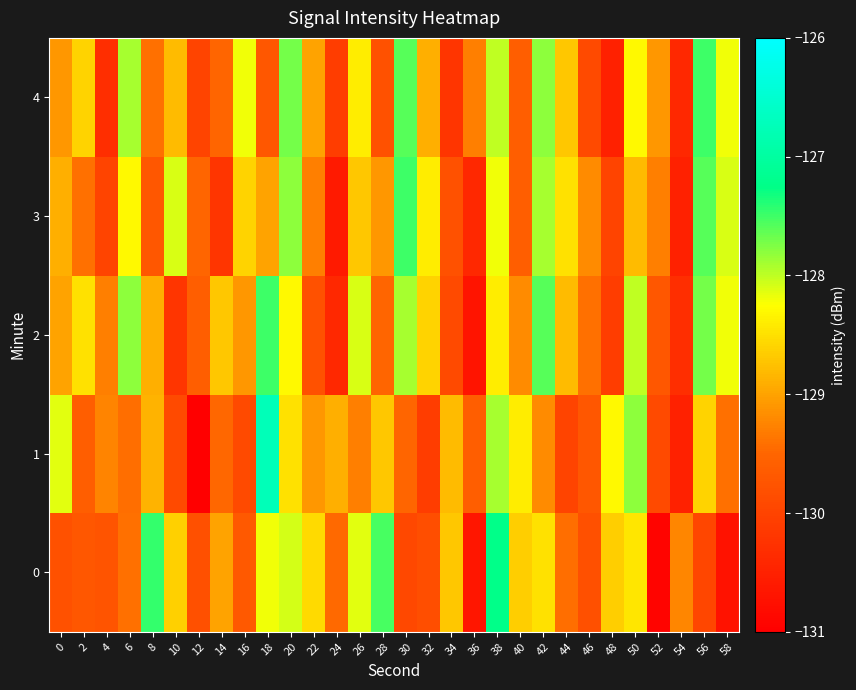

Reading right to left, extract all data points from this chart.

0: 58=-130.7	56=-129.9	54=-129.2	52=-130.9	50=-128.4	48=-128.6	46=-129.8	44=-129.4	42=-128.5	40=-128.7	38=-127.2	36=-130.7	34=-128.7	32=-129.8	30=-129.9	28=-127.5	26=-128.1	24=-129.5	22=-128.6	20=-128.1	18=-128.2	16=-129.7	14=-129.0	12=-129.8	10=-128.6	8=-127.5	6=-129.4	4=-129.8	2=-129.7	0=-129.8
1: 58=-129.4	56=-128.6	54=-130.5	52=-129.9	50=-127.8	48=-128.3	46=-129.7	44=-130.0	42=-129.2	40=-128.4	38=-127.9	36=-129.6	34=-128.8	32=-130.1	30=-129.5	28=-128.7	26=-129.3	24=-128.9	22=-129.1	20=-128.5	18=-126.8	16=-129.9	14=-129.5	12=-131.3	10=-129.9	8=-128.9	6=-129.4	4=-129.2	2=-129.6	0=-128.1
2: 58=-128.2	56=-127.7	54=-130.3	52=-129.7	50=-128.0	48=-130.1	46=-129.4	44=-128.8	42=-127.6	40=-129.2	38=-128.4	36=-130.7	34=-129.9	32=-128.6	30=-127.9	28=-129.5	26=-128.1	24=-130.4	22=-129.8	20=-128.3	18=-127.5	16=-129.1	14=-128.7	12=-129.6	10=-130.2	8=-128.9	6=-127.8	4=-129.3	2=-128.5	0=-129.0
3: 58=-128.1	56=-127.6	54=-130.5	52=-129.3	50=-128.8	48=-130.0	46=-129.2	44=-128.5	42=-127.9	40=-129.6	38=-128.2	36=-130.4	34=-129.8	32=-128.4	30=-127.5	28=-129.1	26=-128.7	24=-130.6	22=-129.3	20=-127.8	18=-129.0	16=-128.6	14=-130.2	12=-129.5	10=-128.1	8=-129.7	6=-128.3	4=-130.0	2=-129.4	0=-128.9
4: 58=-128.2	56=-127.5	54=-130.4	52=-129.1	50=-128.3	48=-130.5	46=-129.9	44=-128.7	42=-127.8	40=-129.6	38=-128.0	36=-129.3	34=-130.2	32=-128.9	30=-127.6	28=-129.8	26=-128.4	24=-130.1	22=-129.0	20=-127.7	18=-129.7	16=-128.2	14=-129.5	12=-130.0	10=-128.8	8=-129.4	6=-127.9	4=-130.3	2=-128.6	0=-129.1